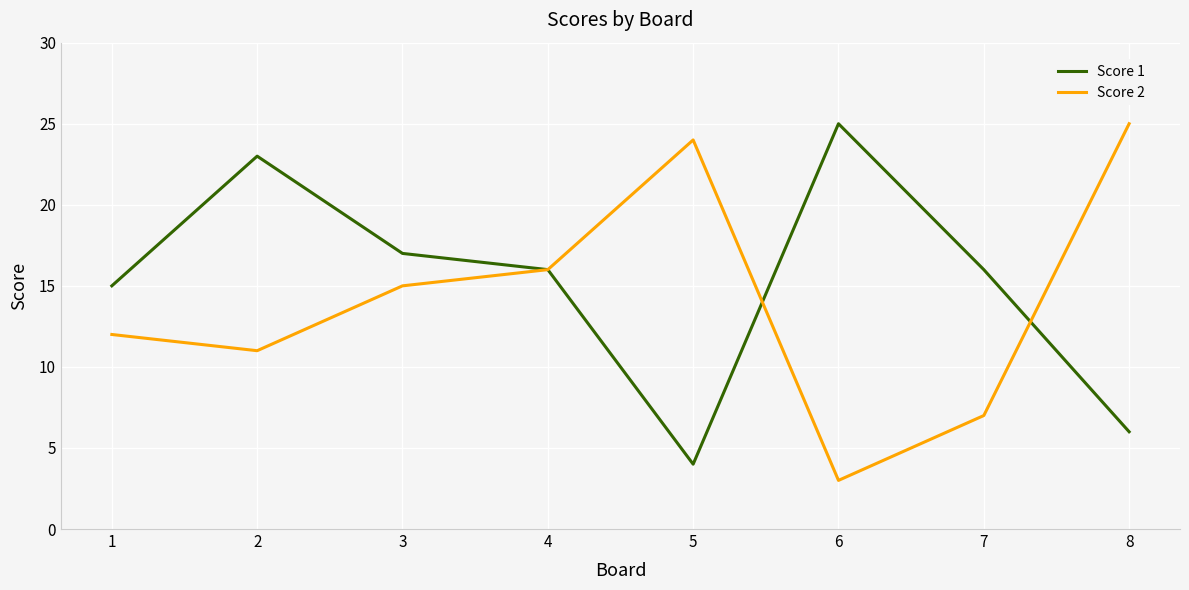

Which category has the lowest value in the Score 2 series?

6